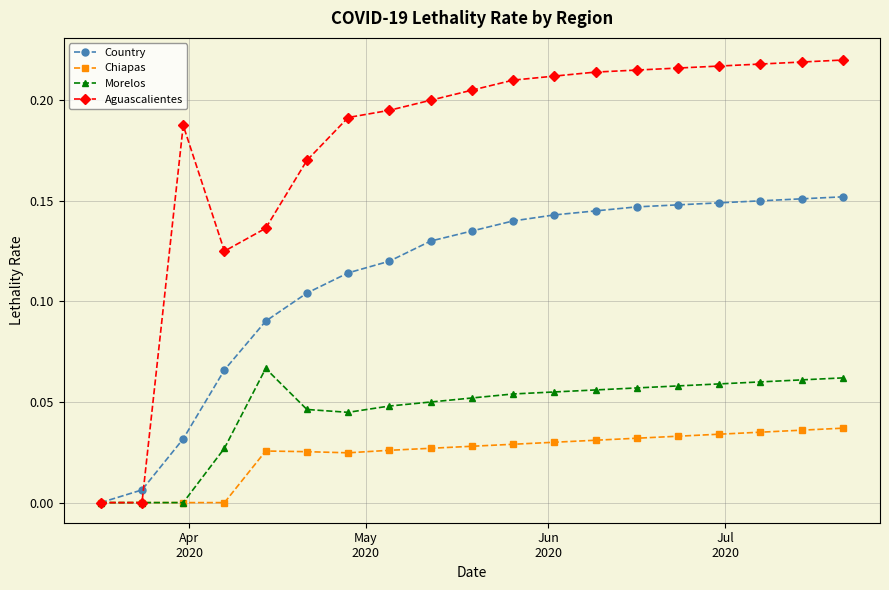

Which series has the largest total across all categories?

Aguascalientes